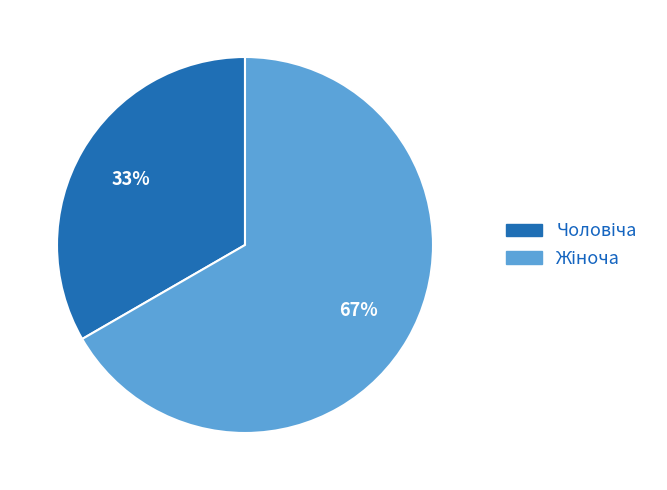

Is there any slice that represents more than half of the pie?

Yes